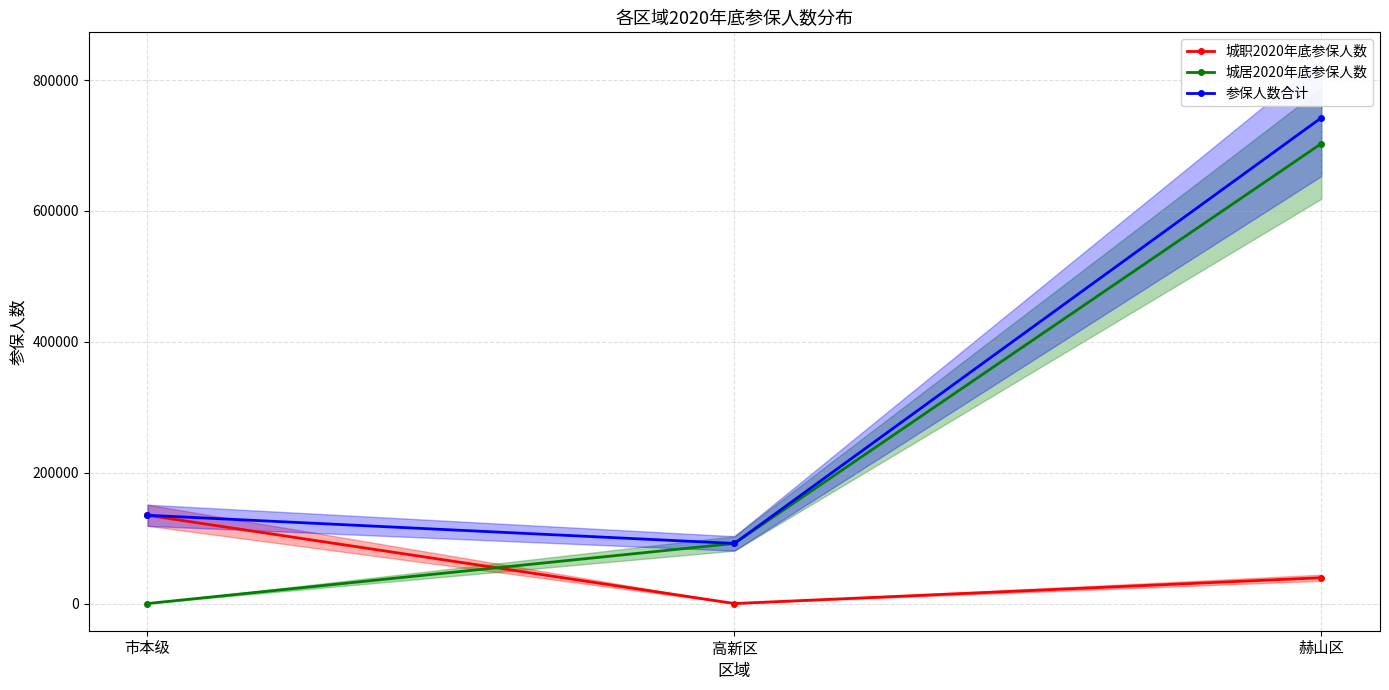

What is the total value across all series at 赫山区?

1484466